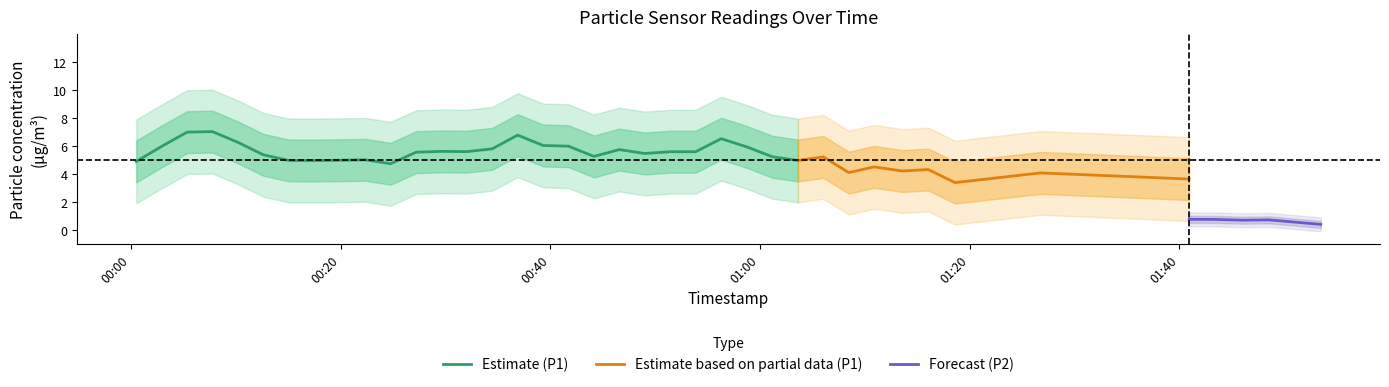

What is the minimum value for Estimate (P1)?

4.7